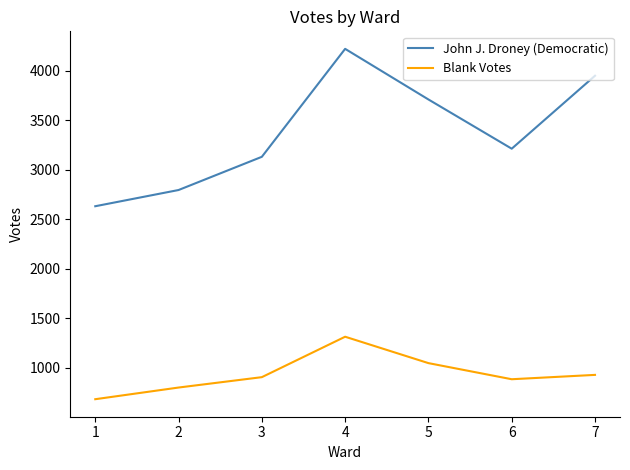

What is the maximum value for John J. Droney (Democratic)?

4224